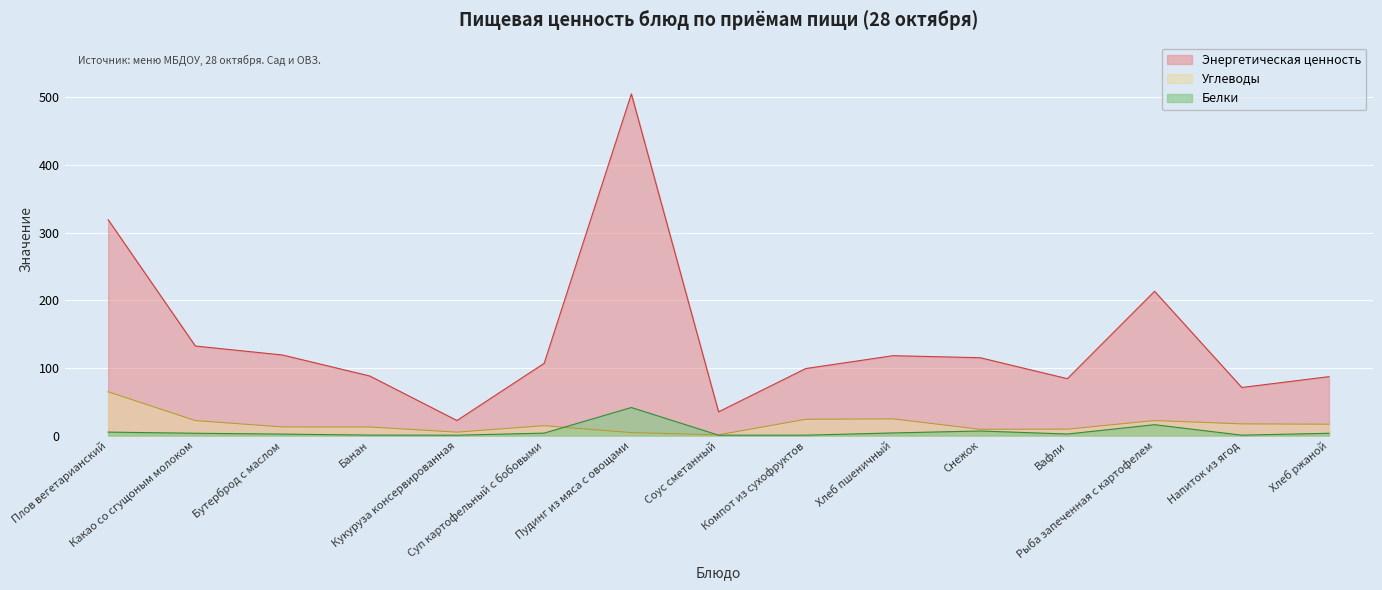

At which category does Энергетическая ценность reach its first local valley?

Кукуруза консервированная